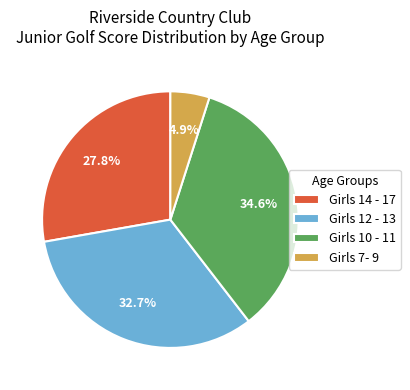

Which has a higher value, Girls 7- 9 or Girls 12 - 13?

Girls 12 - 13